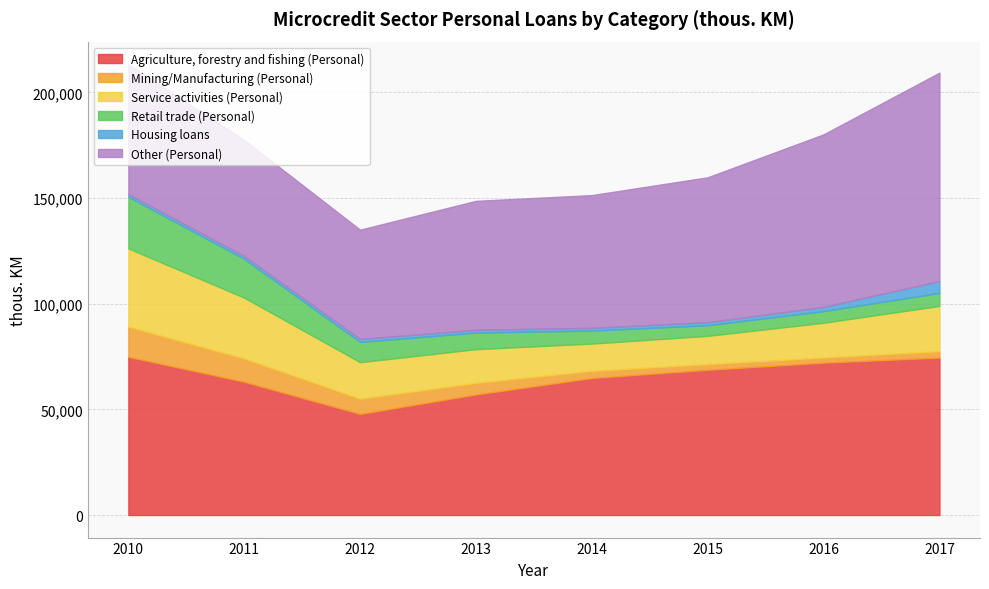

Rank the categories by Service activities (Personal) value from lowest to highest.

2014, 2015, 2013, 2016, 2012, 2017, 2011, 2010